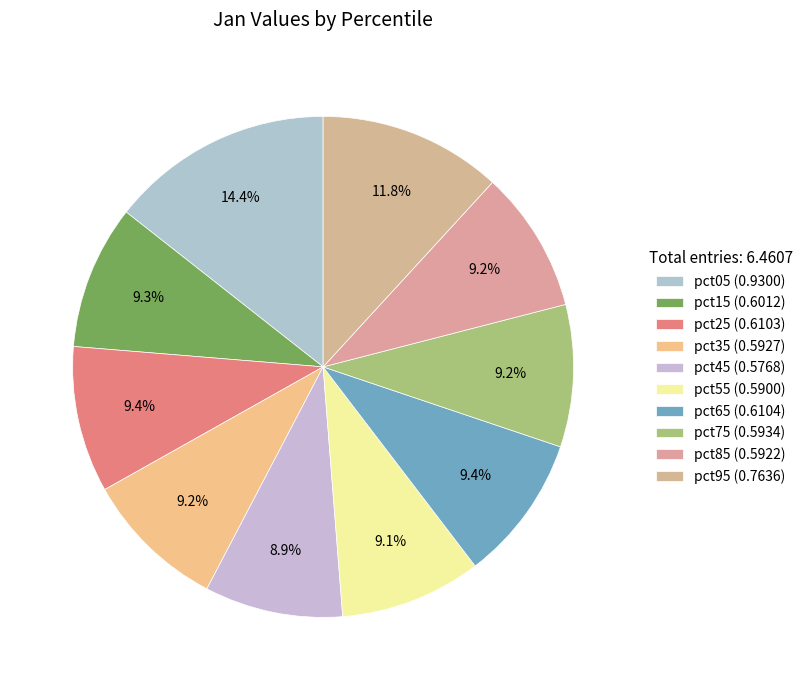

To the nearest percent, what percentage of the pie is pct45?

9%